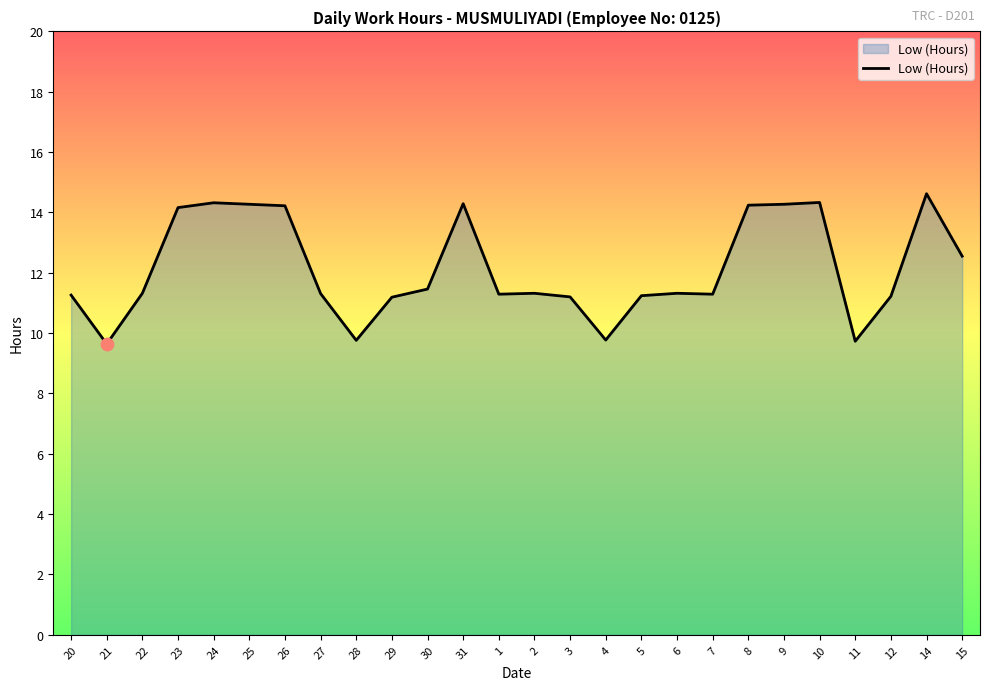

What is the ratio of the value at 29 to the value at 8?

0.8